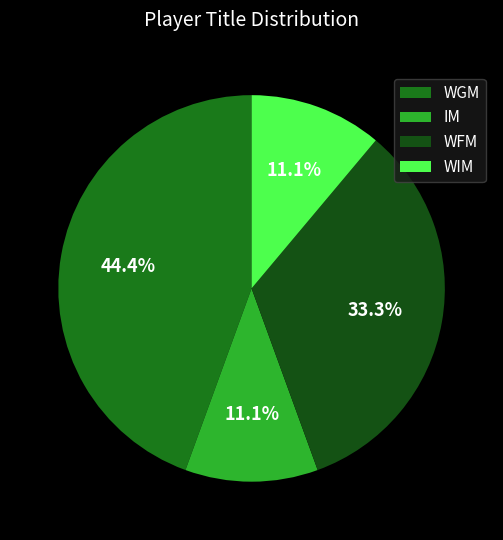

Which has a higher value, WIM or WGM?

WGM